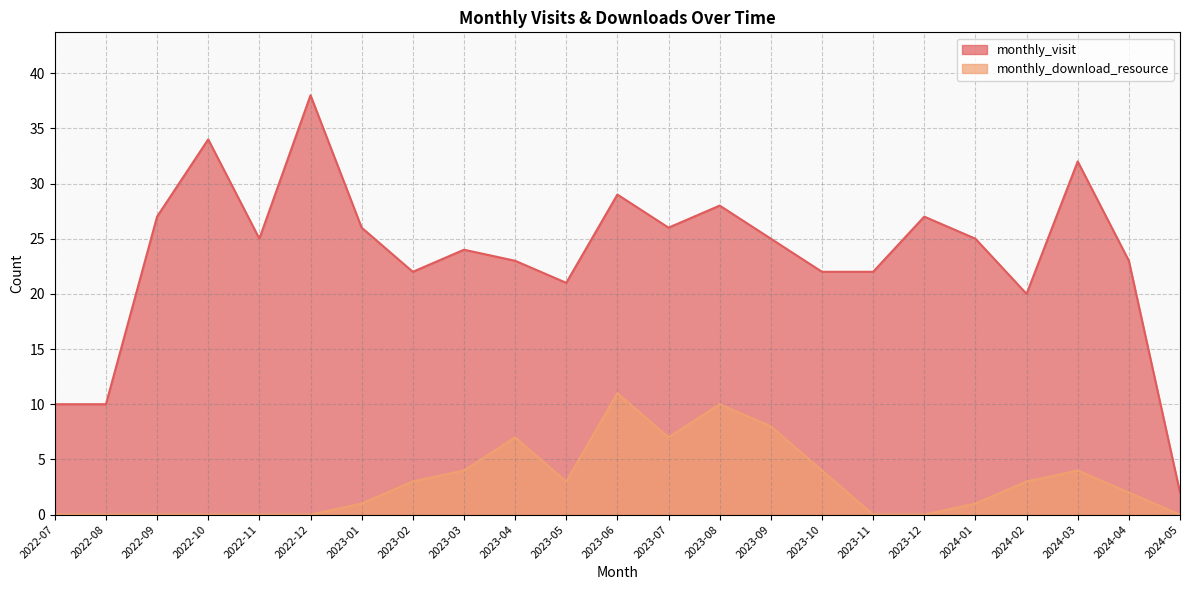

At which category does monthly_visit reach its first local valley?

2022-11